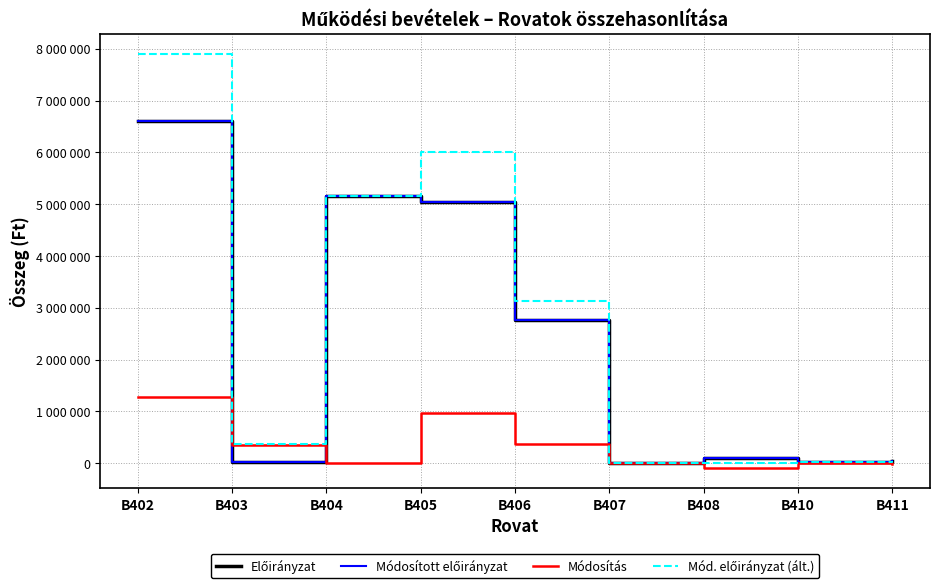

At which label does Módosítás first exceed 0?

B402